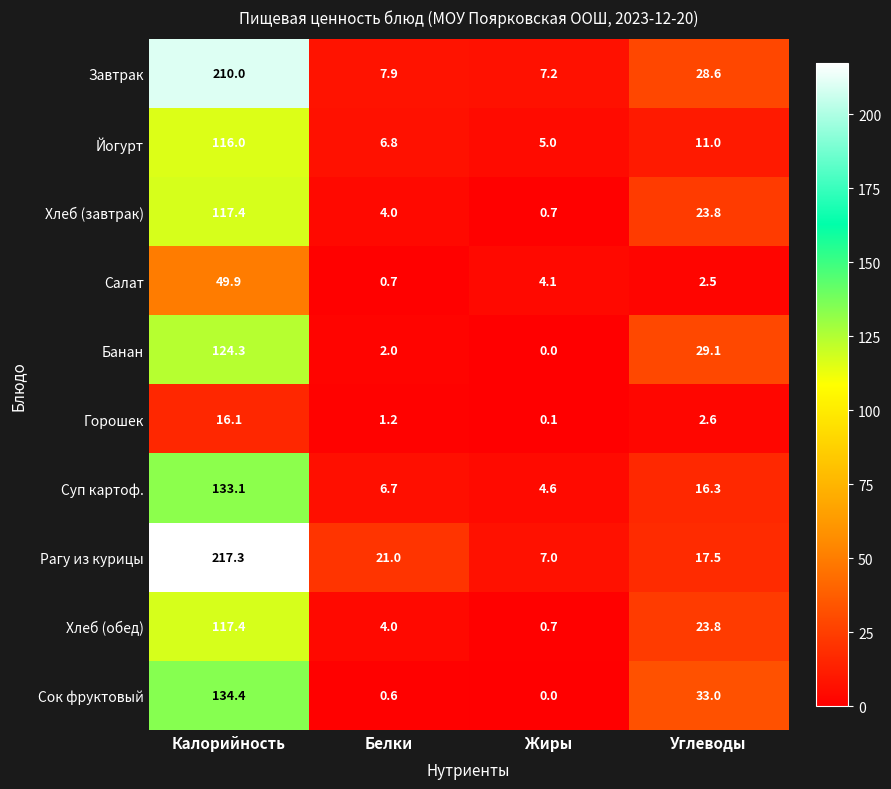

What is the sum of all Йогурт values?

138.8